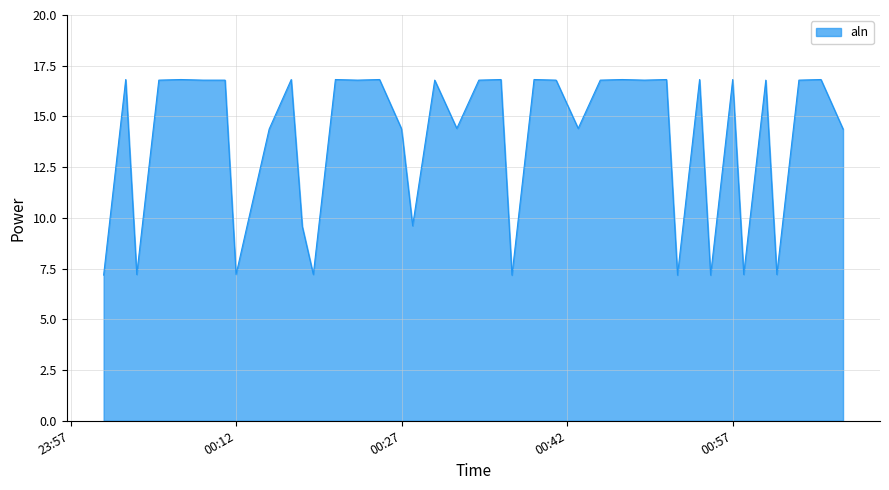

What is the difference between the maximum and minimum values?

9.6